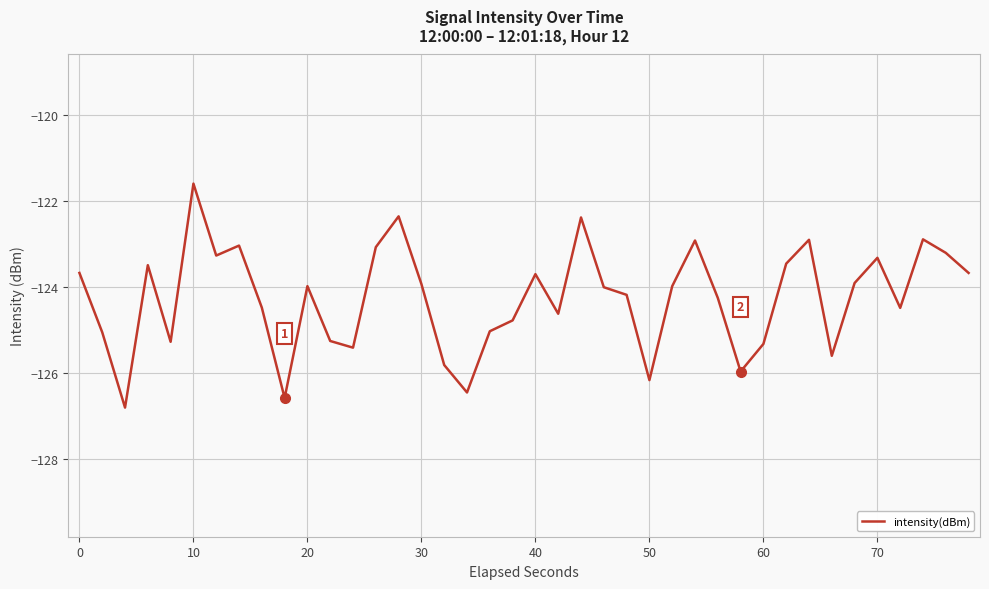

What is the difference between the maximum and second lowest values?

5.0